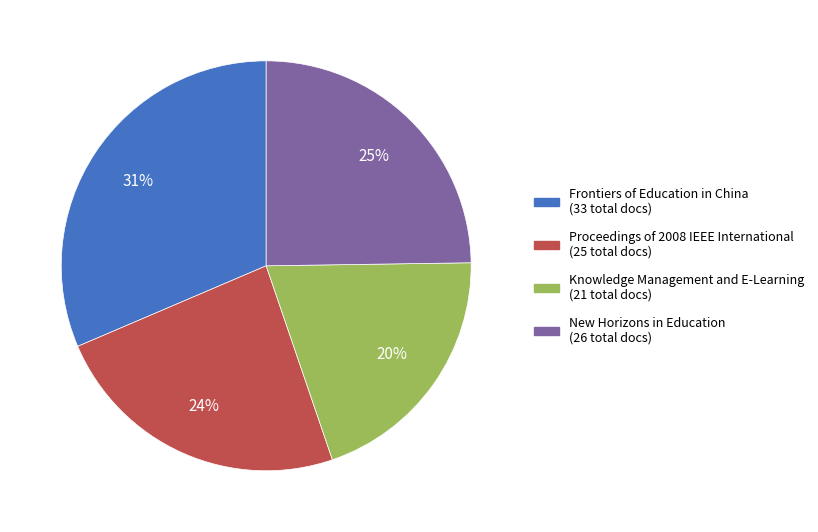

Which slice is the largest?

Frontiers of Education in China (33 total docs)